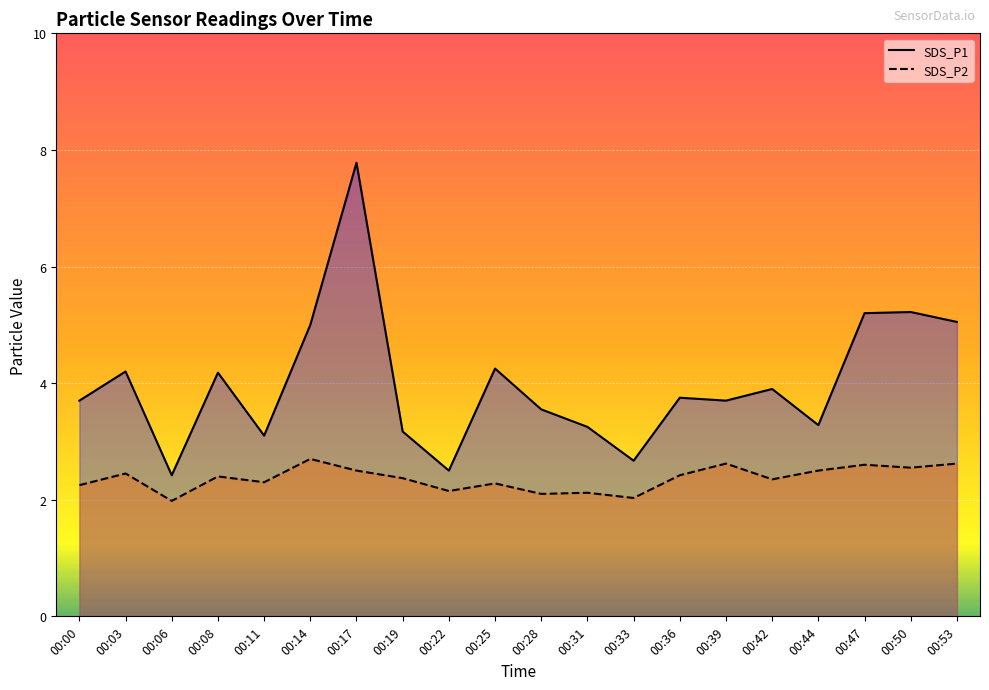

How many values in the SDS_P2 series exceed 2?

19